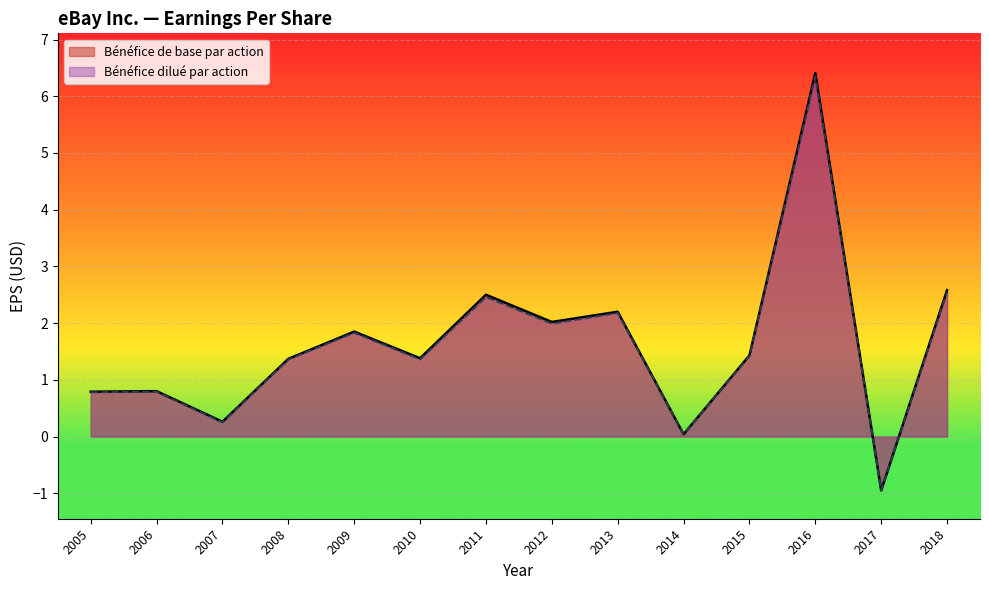

Between 2006 and 2008, which is larger?

2008